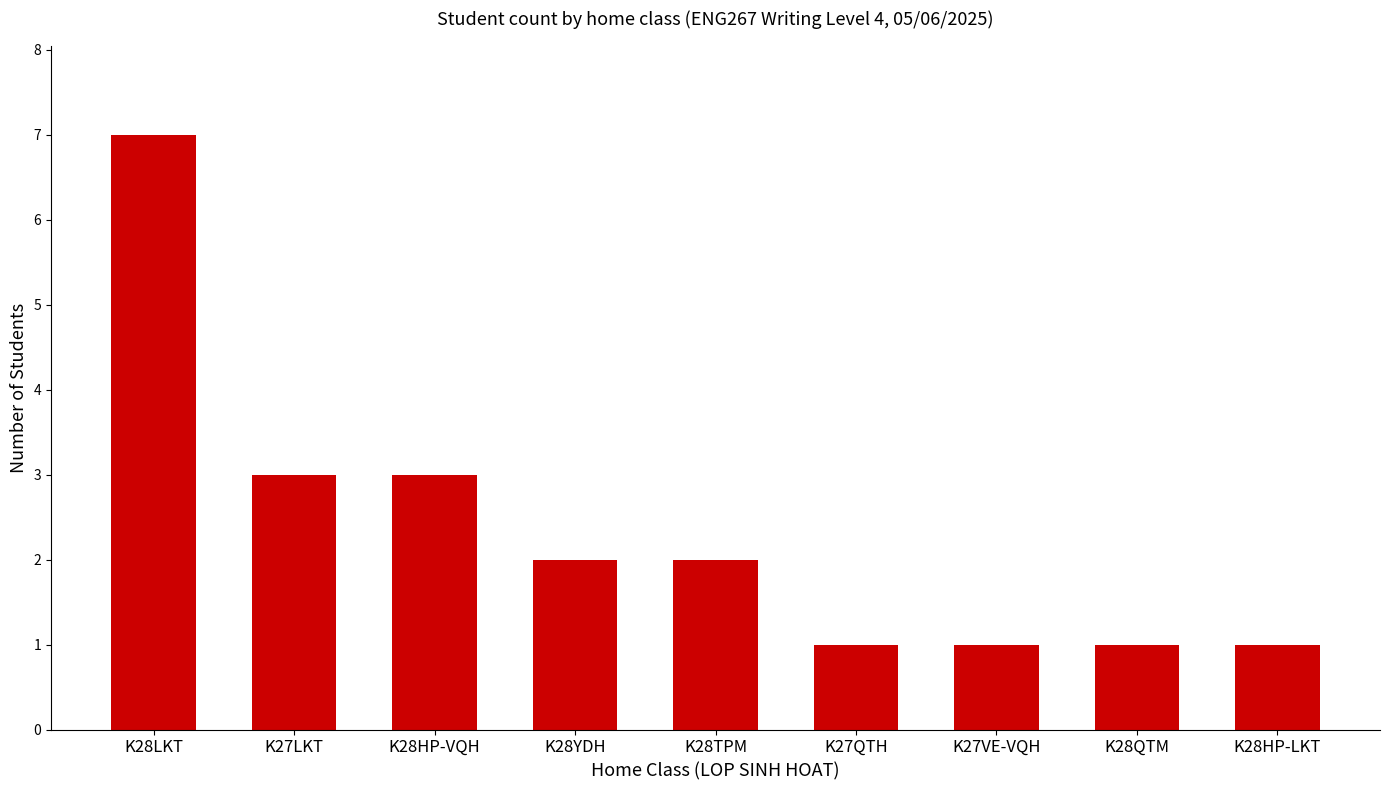

Is it true that the value at K28QTM is 2?

False